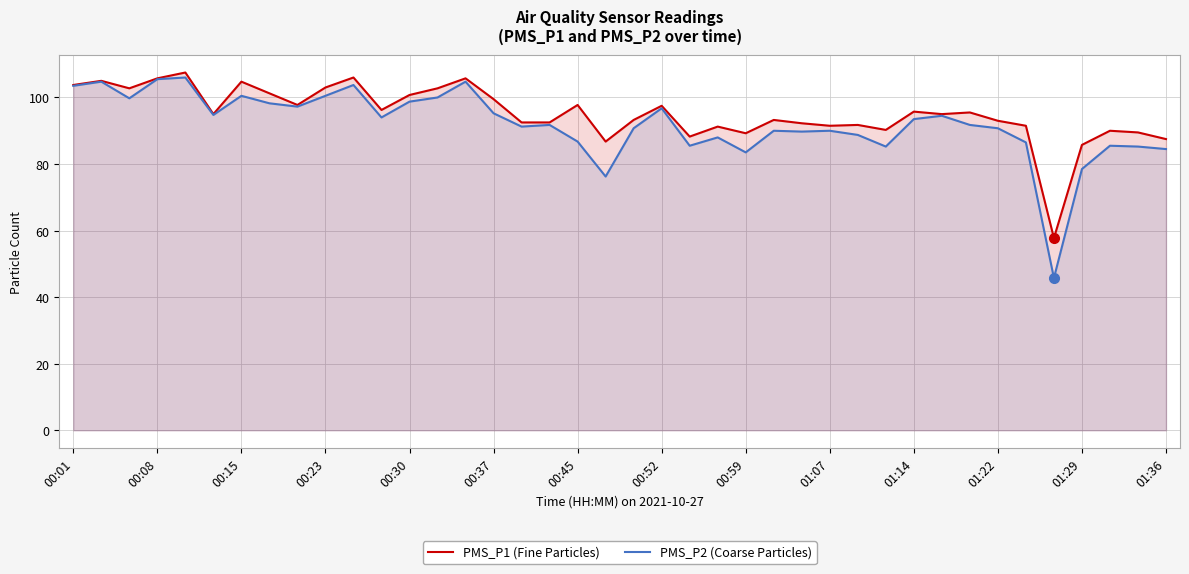

How many data points does each series have?

40